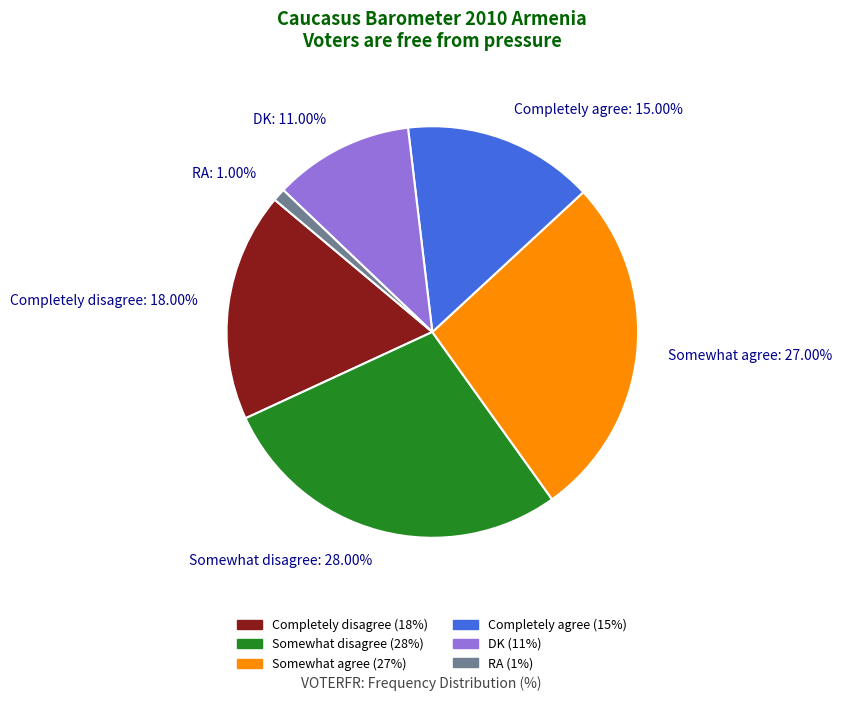

Between Completely disagree and Somewhat disagree, which is larger?

Somewhat disagree